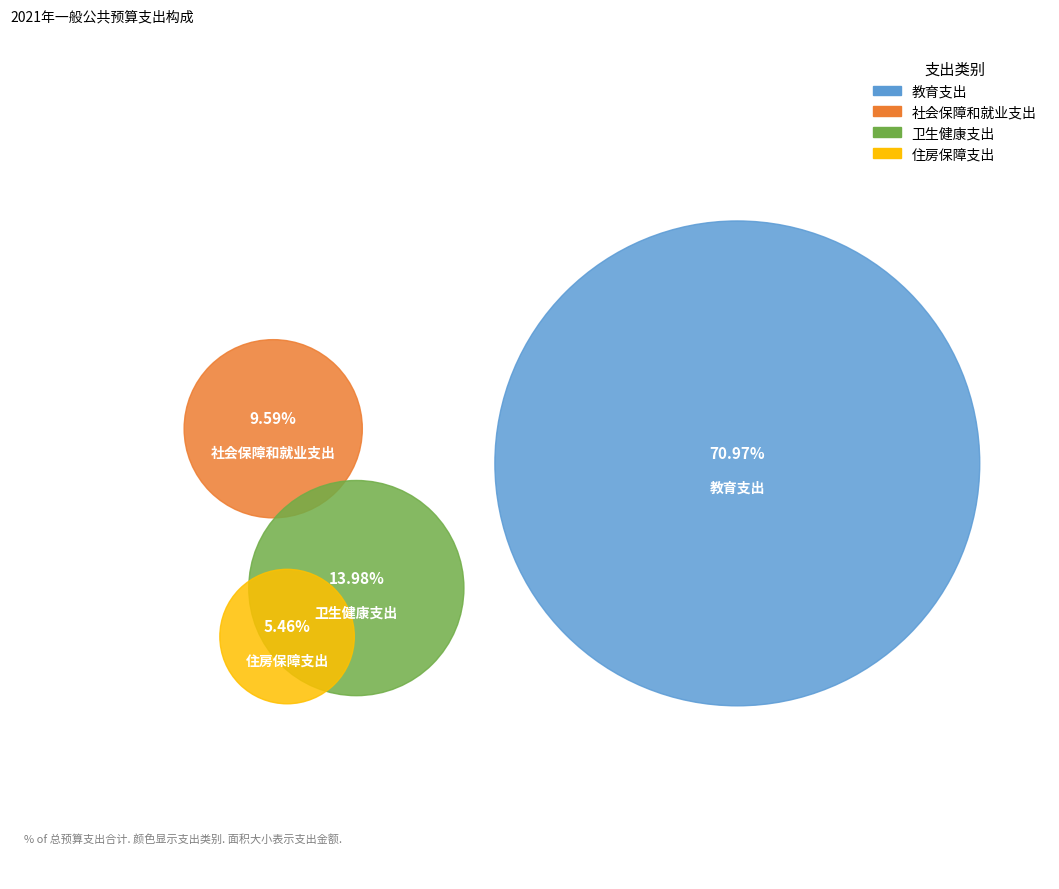

How many slices are in this pie chart?

4